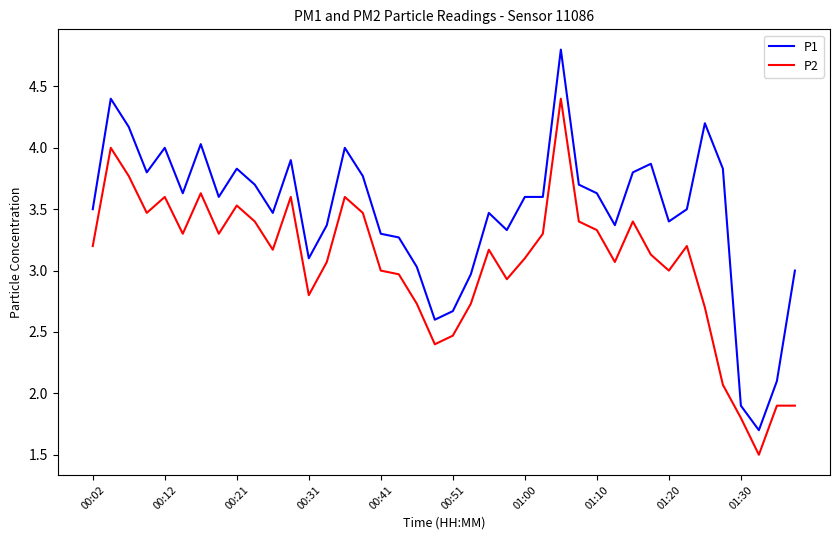

What is the sum of all P1 values?

138.9